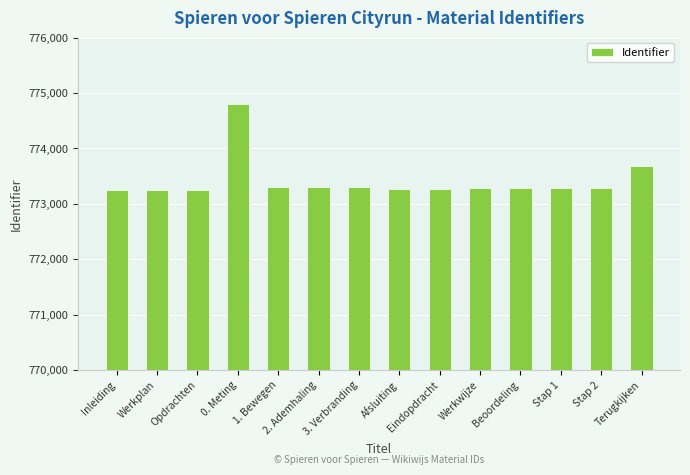

What is the greatest value displayed?

774801